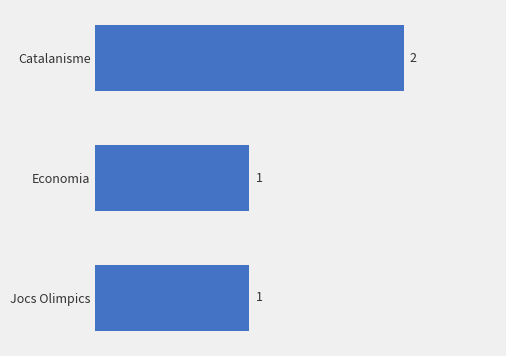

The value at Catalanisme is 2. True or false?

True